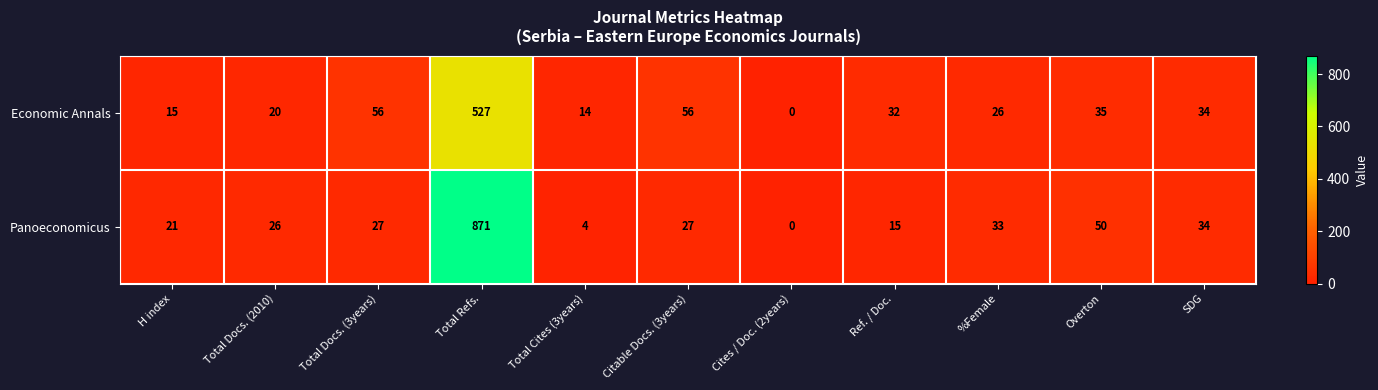

True or false: Economic Annals has a value of 17 at %Female.

False